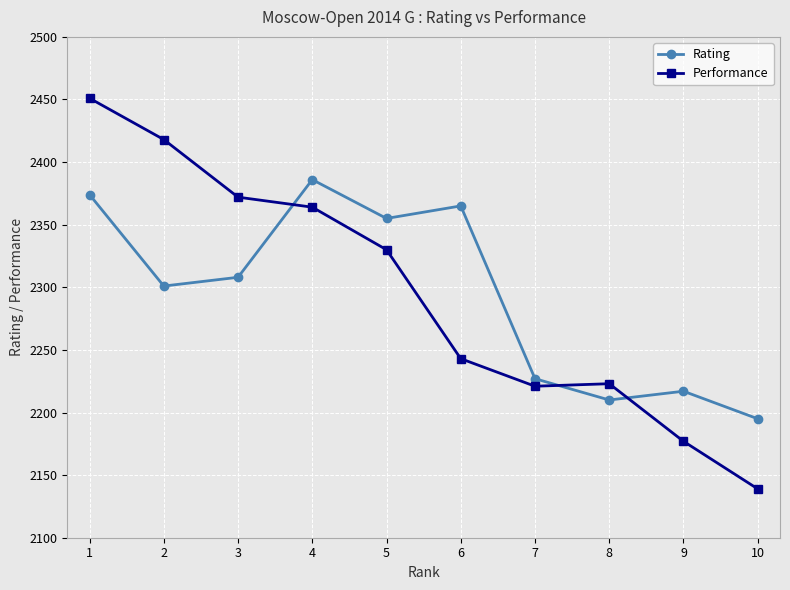

Between 1 and 7, which series saw the biggest shift?

Performance